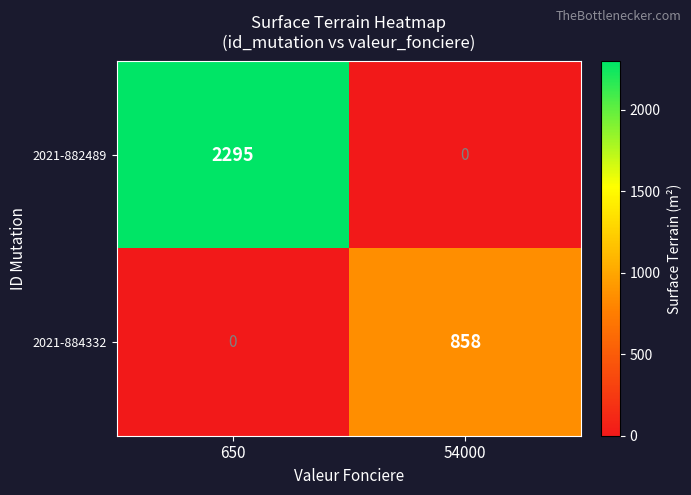

Which category has the highest value in the 2021-884332 series?

54000